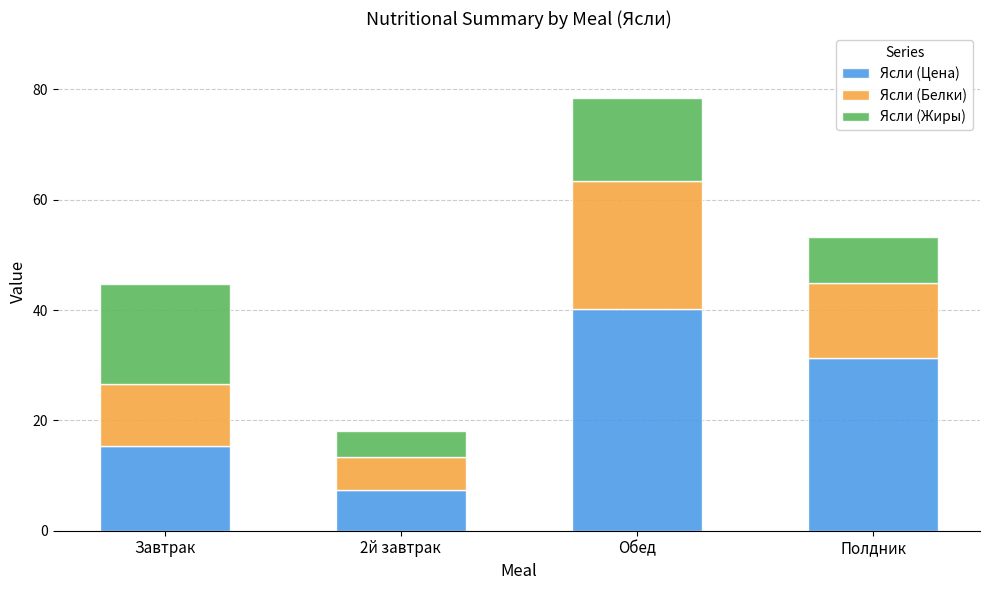

At which category is the sum across all series the highest?

Обед